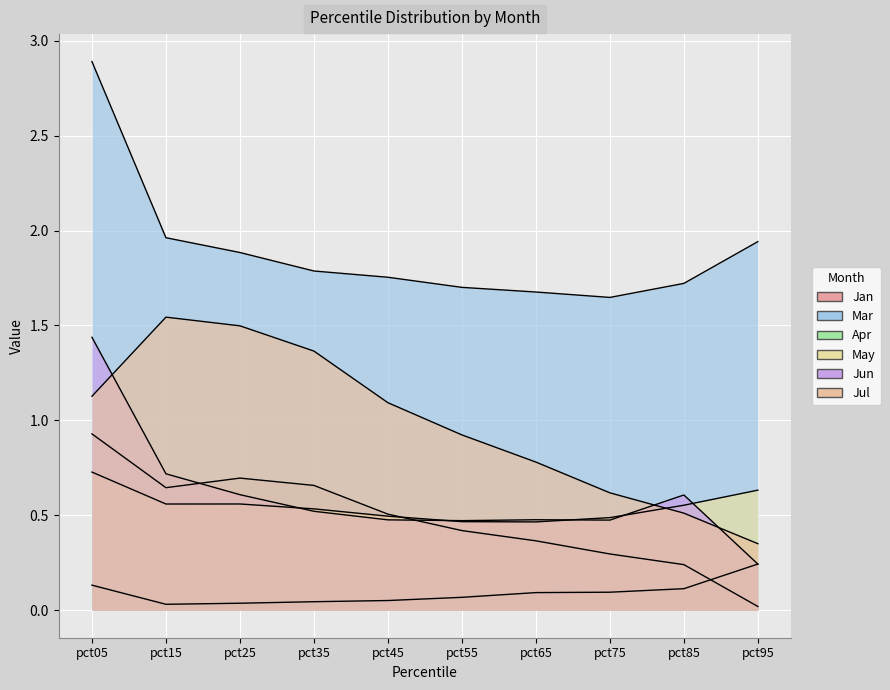

The Apr series shows 0.0 at pct25. True or false?

False